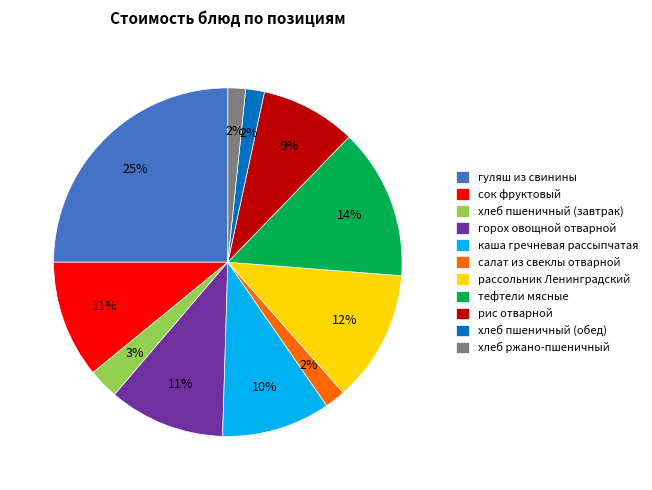

Do рассольник Ленинградский and салат из свеклы отварной together represent more than half of the pie?

No